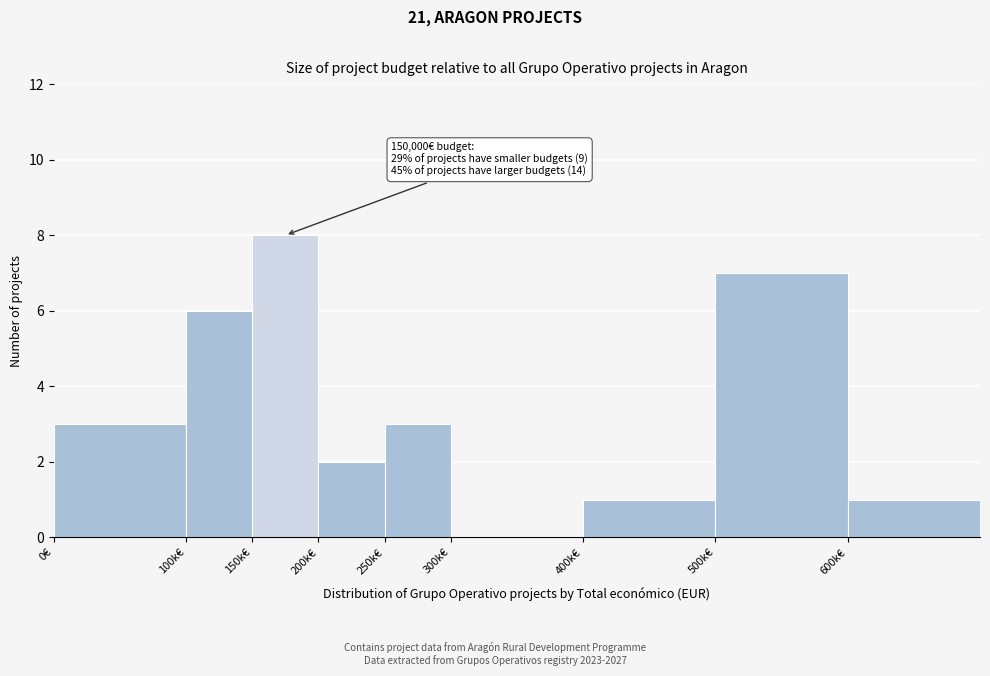

What is the greatest value displayed?

8